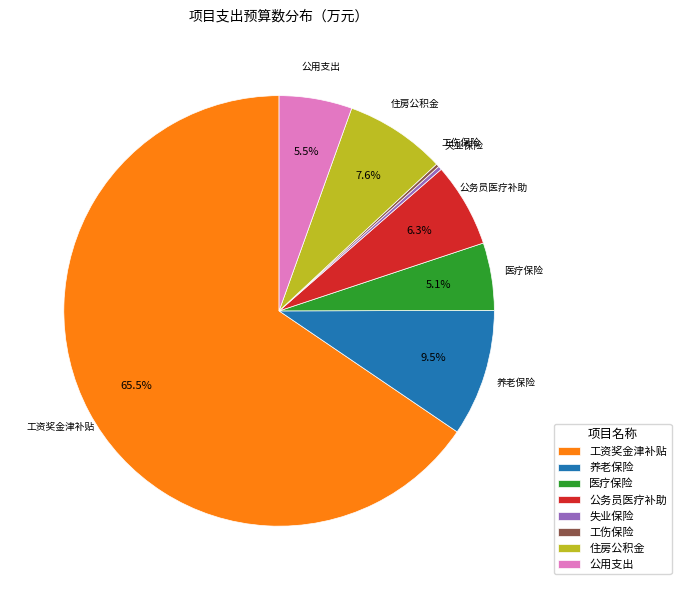

Which category has the biggest portion of the pie?

工资奖金津补贴